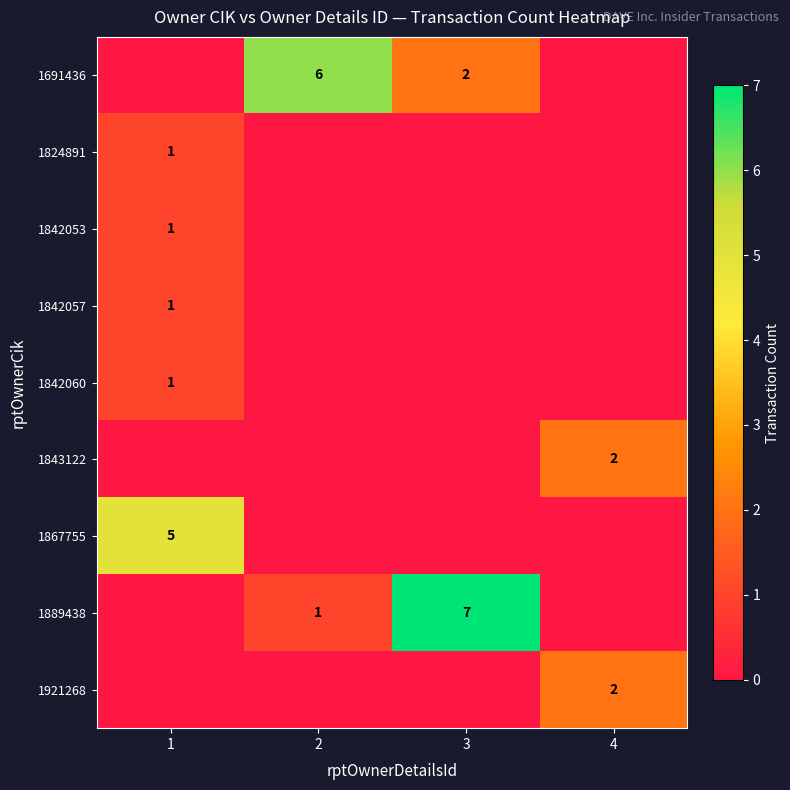

What is the sum of the 1889438 values at 2 and 3?

8